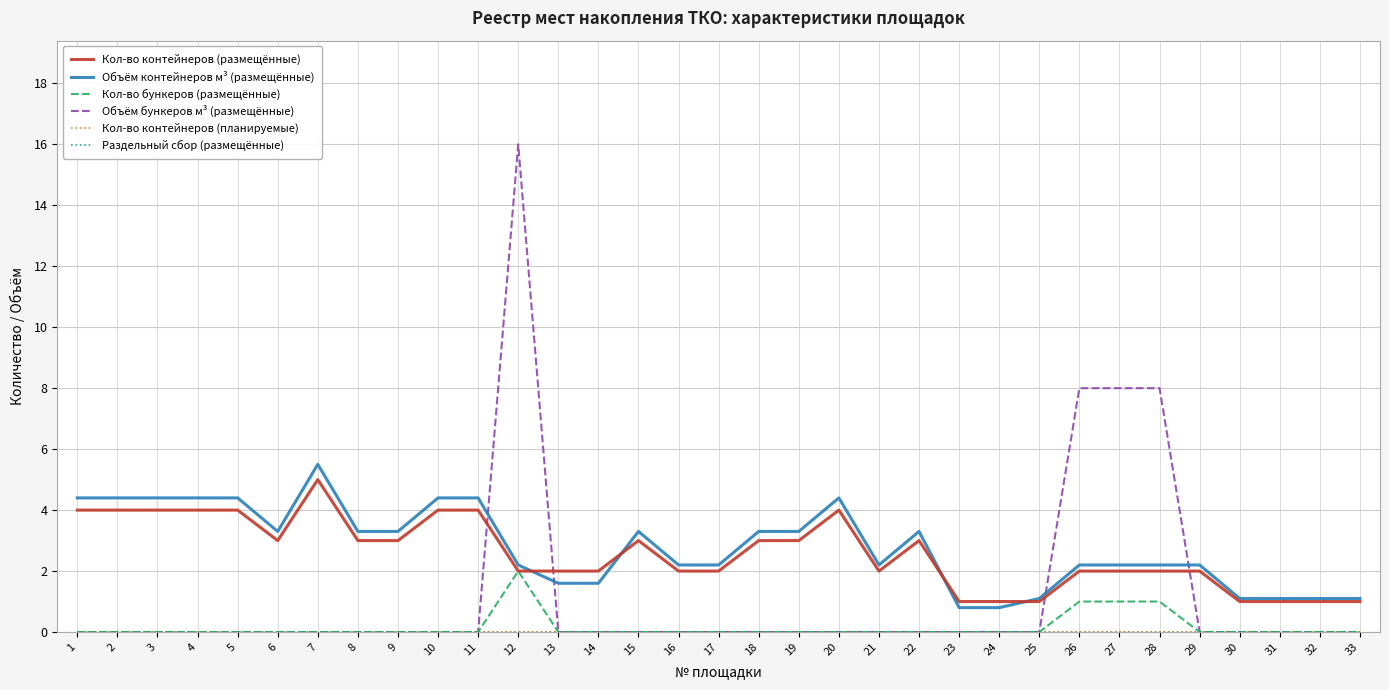

At which label does Объём контейнеров м³ (размещённые) first exceed 2?

1